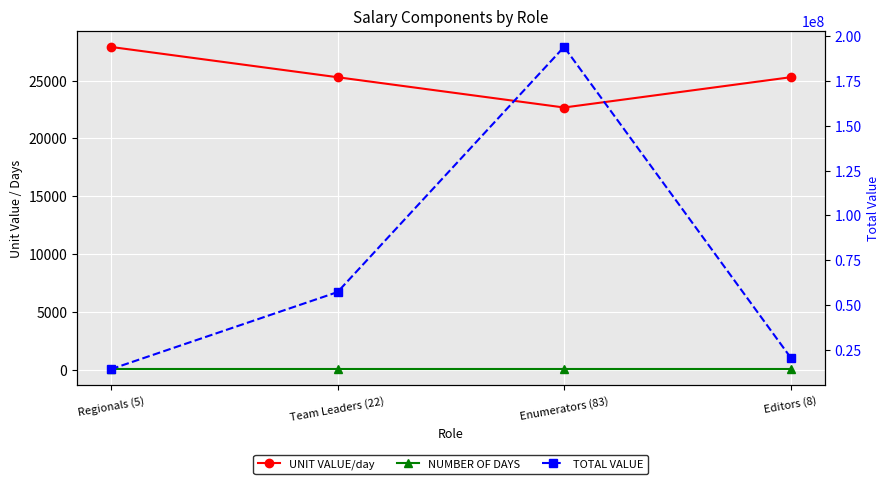

Rank the series by their maximum value, from lowest to highest.

NUMBER OF DAYS, UNIT VALUE/day, TOTAL VALUE